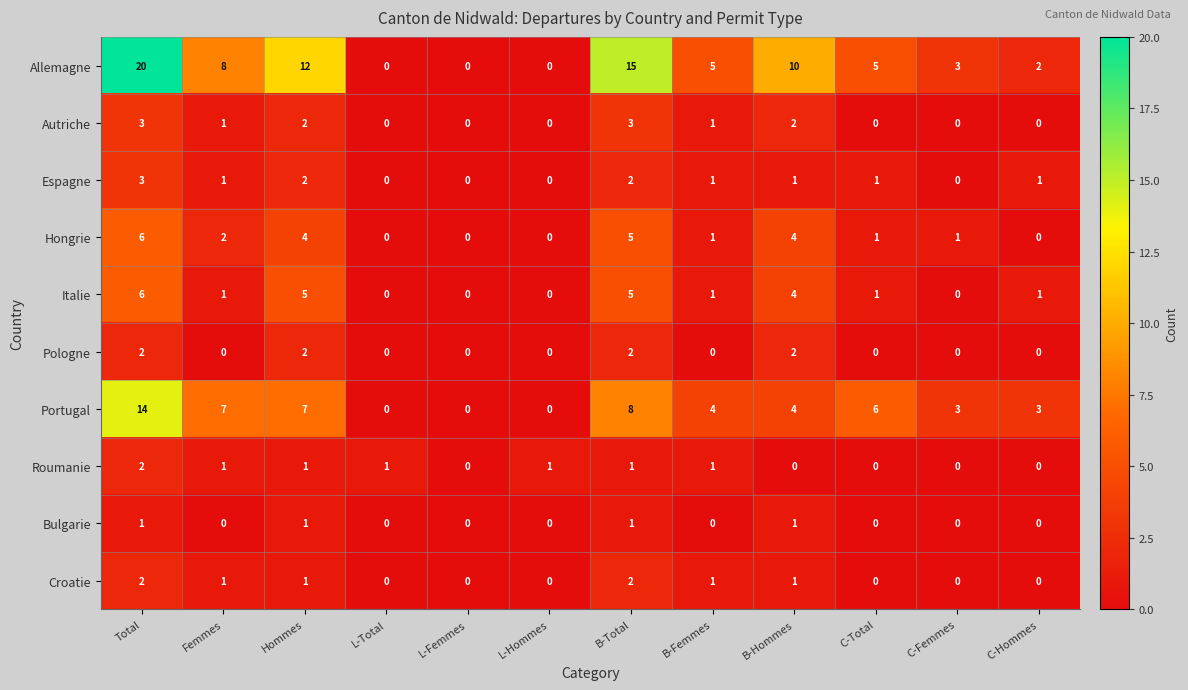

How many Croatie values are between 0 and 1?

10